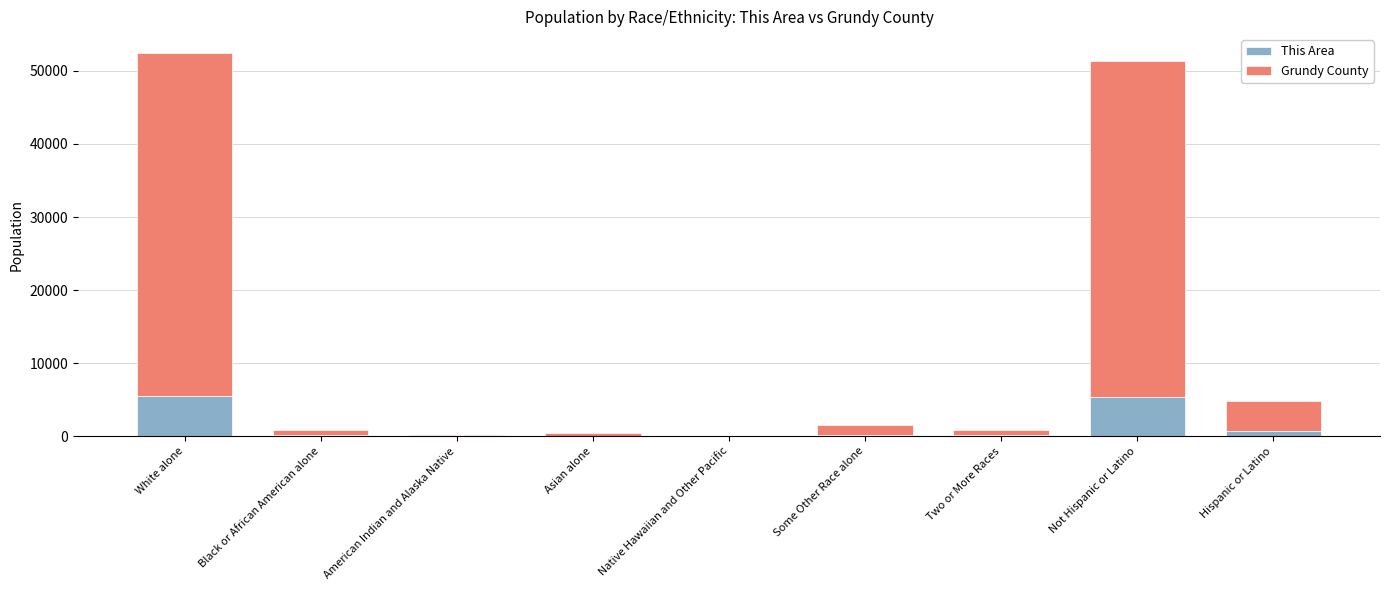

True or false: This Area has a value of 5379 at Not Hispanic or Latino.

True